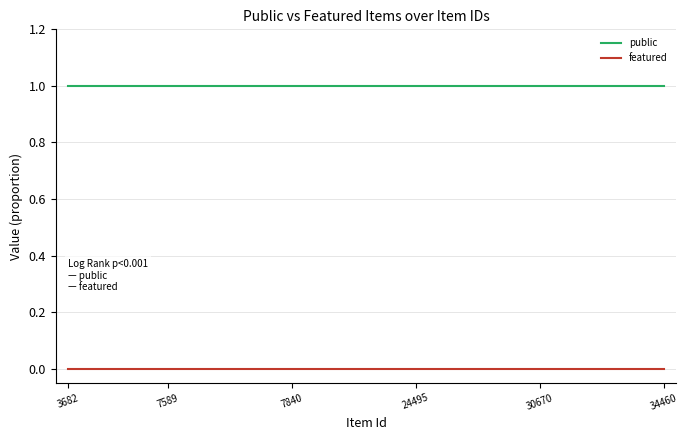

Does the chart display data point markers on the line(s)?

No